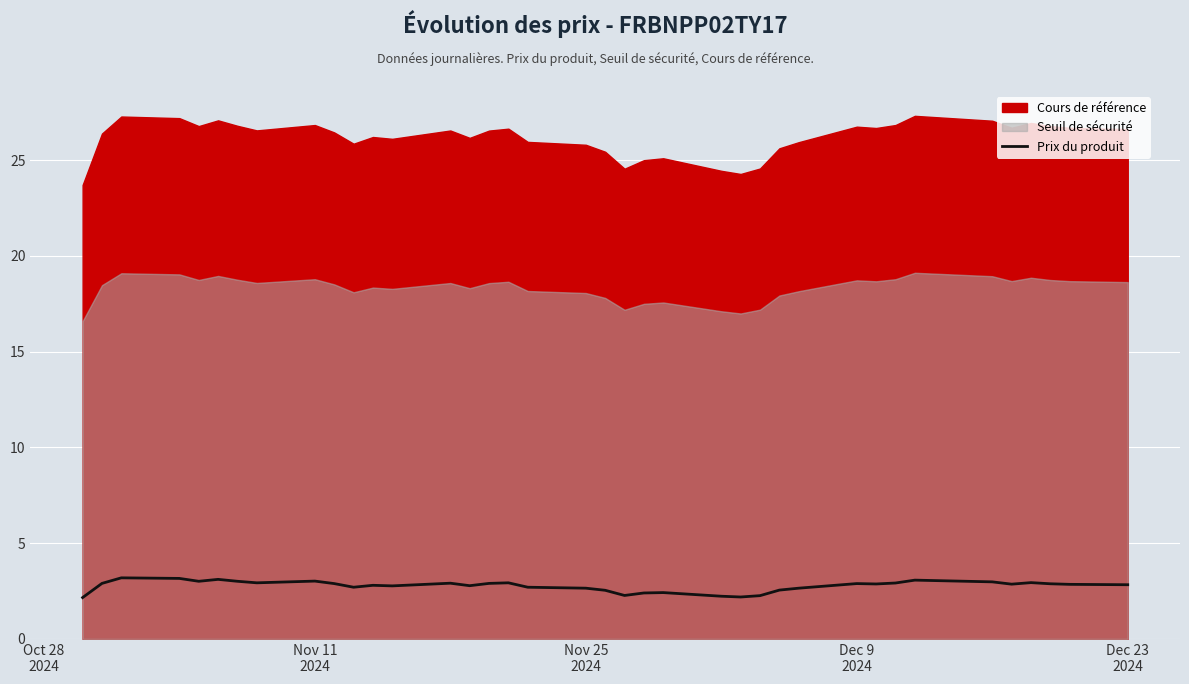

The chart shows a value of 1.0 at 27. True or false?

False